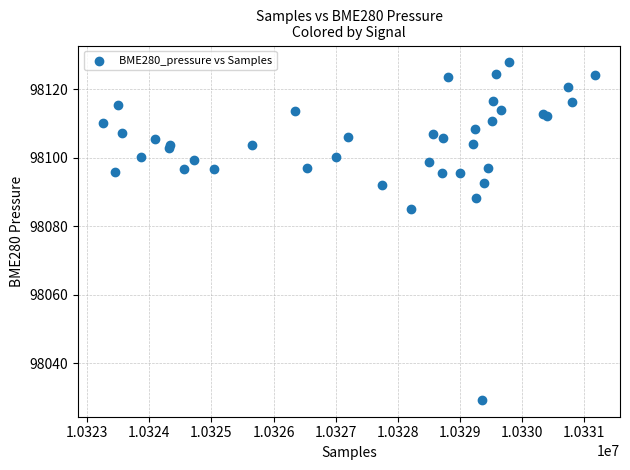

What Y value in the scatter plot is closest to 98078?

98085.2